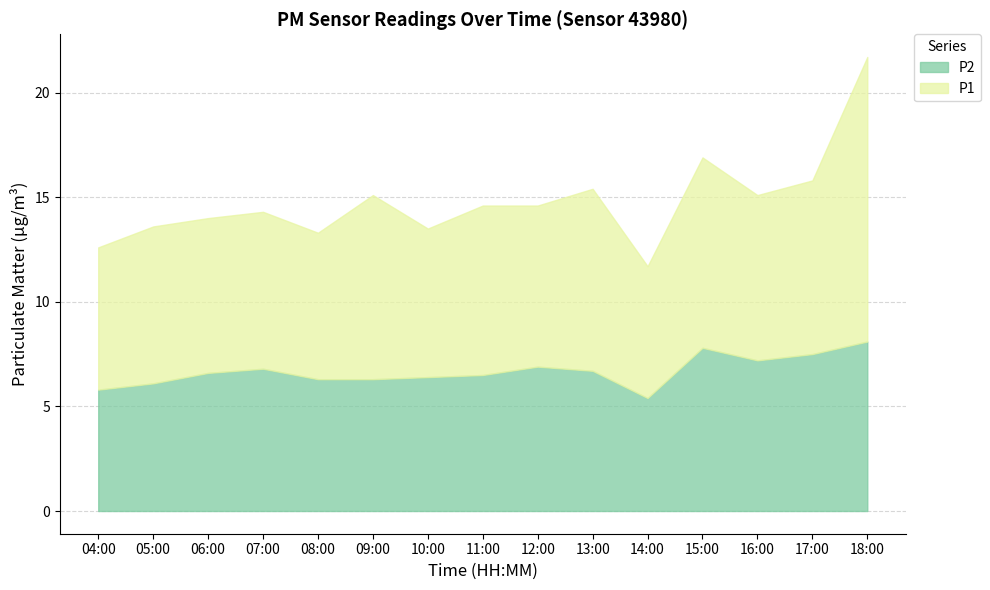

Is it true that P2 equals 6.7 at 13:00?

True